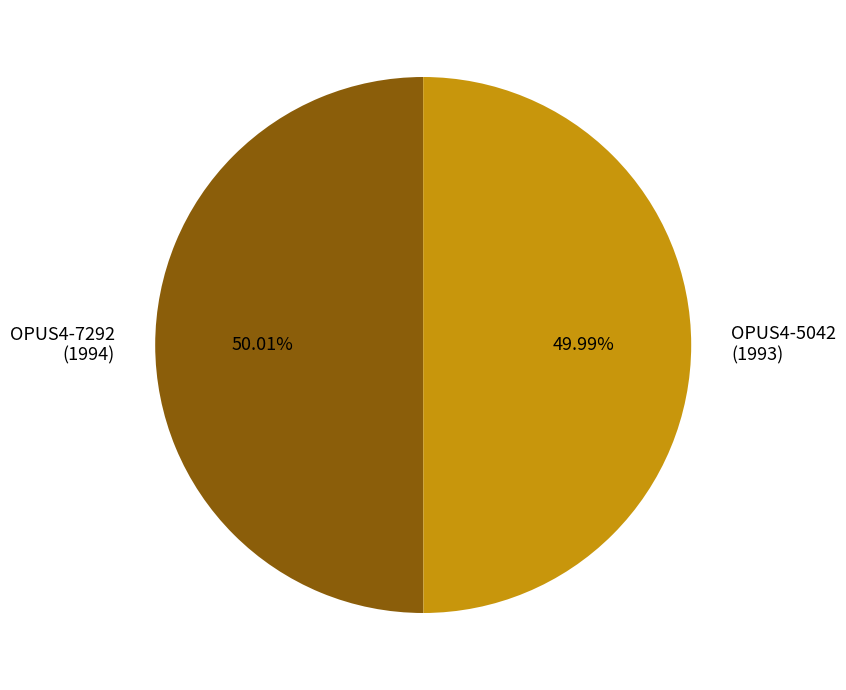

Approximately how many times larger is the value at OPUS4-7292 (1994) compared to OPUS4-5042 (1993)?

1.0